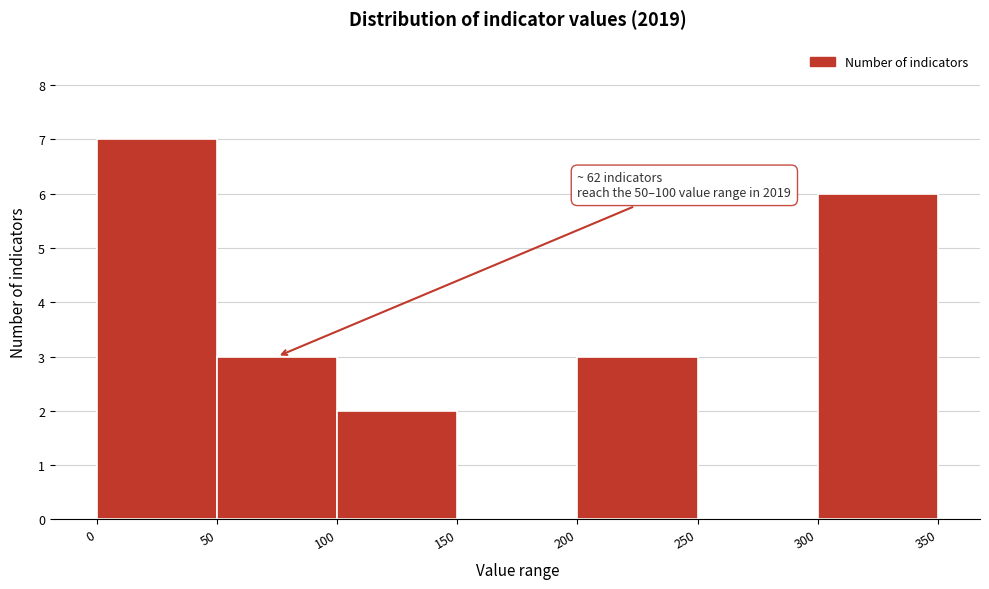

Over which range of the x-axis is the bar tallest?

0 to 50